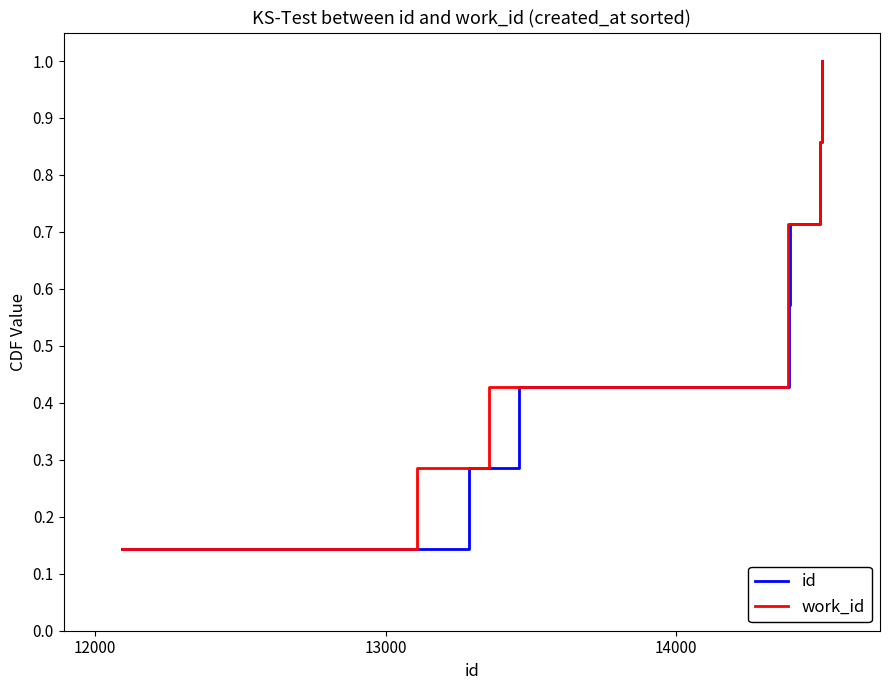

What is the highest value of the id series?

1.0